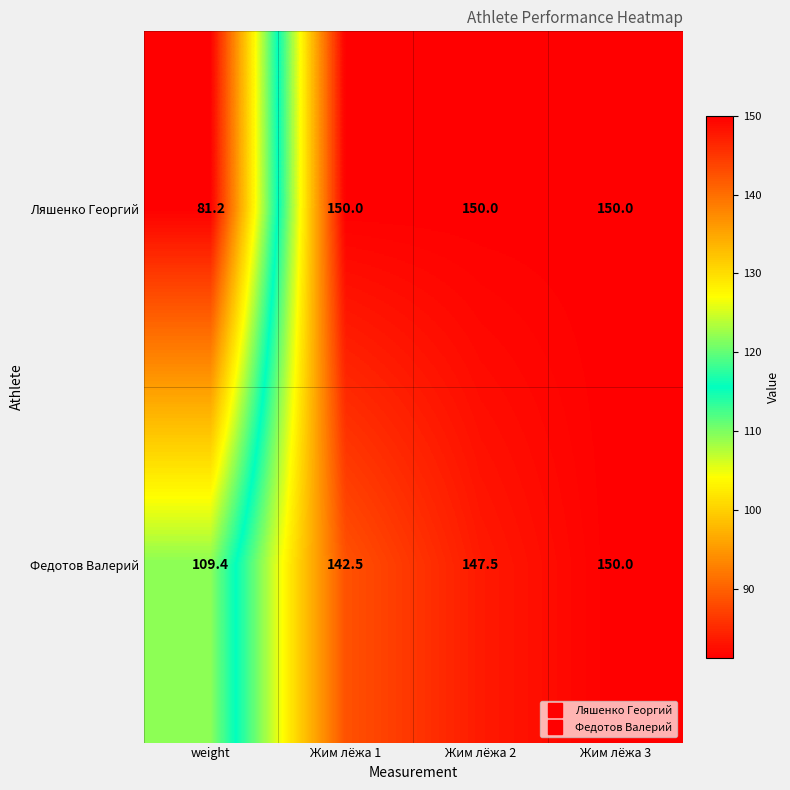

At how many categories does at least one series exceed 108?

4